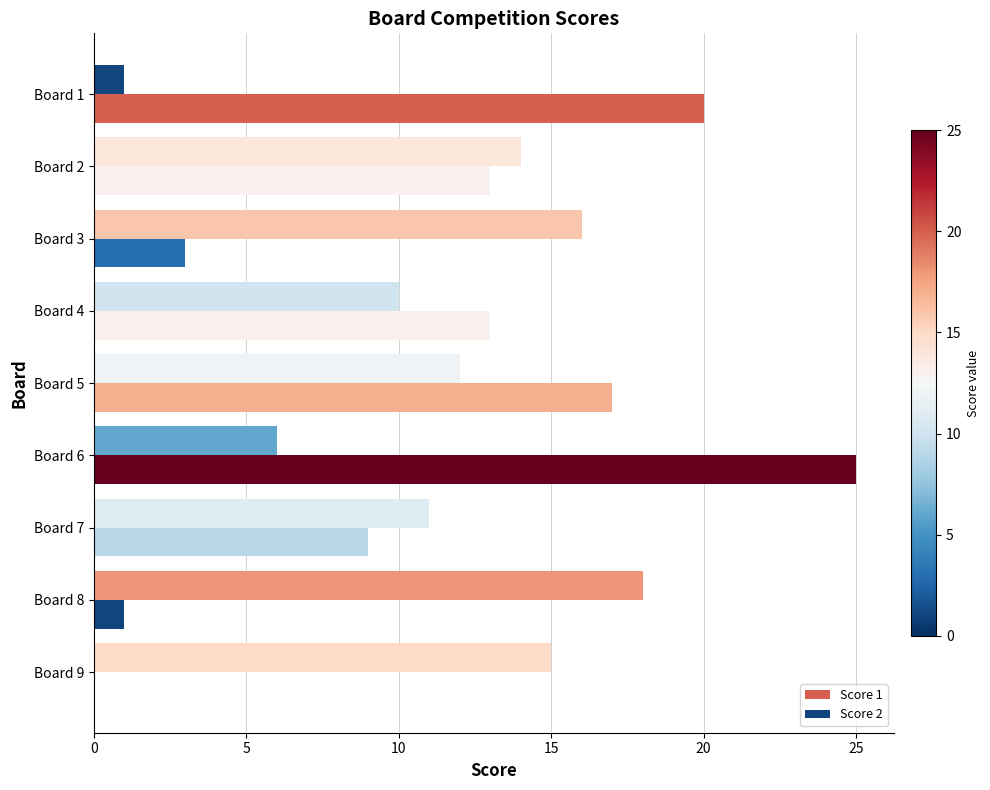

How many distinct data groups are displayed?

2